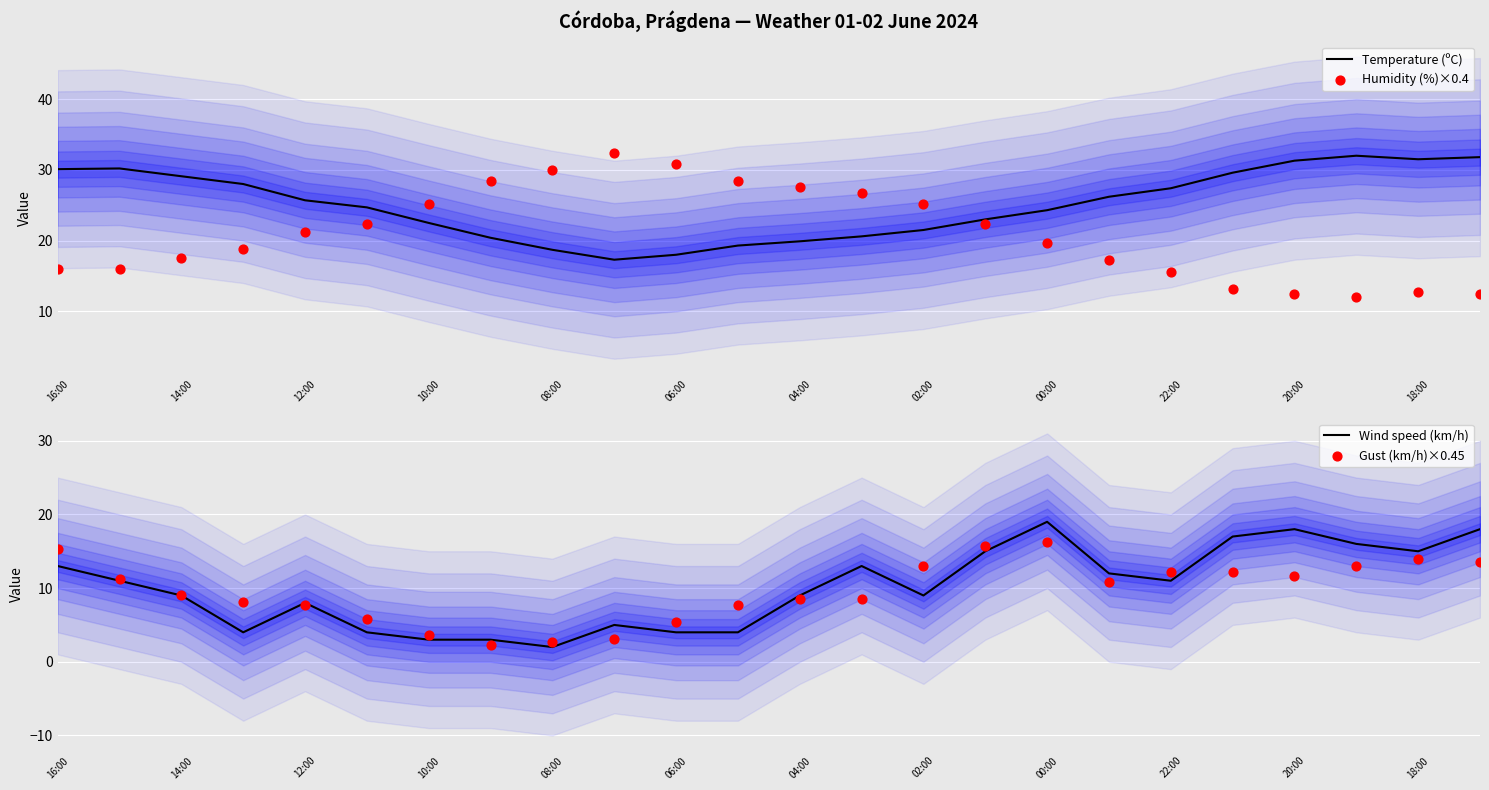

True or false: Temperature (ºC) has a value of 19.9 at 04:00.

True